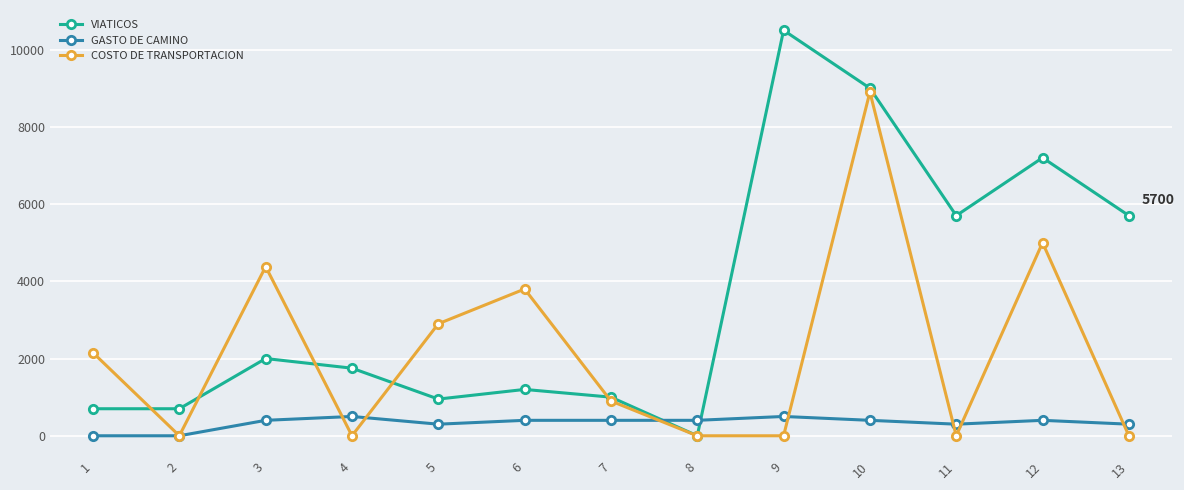

The value of COSTO DE TRANSPORTACION at 12 is 1930. True or false?

False